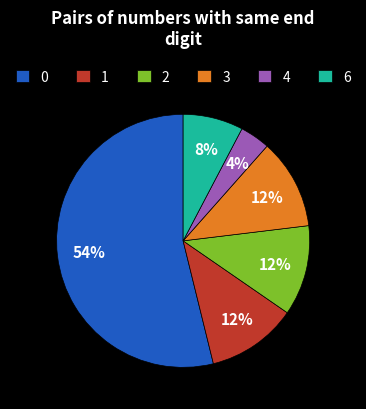

What is the smallest slice in the pie chart?

4